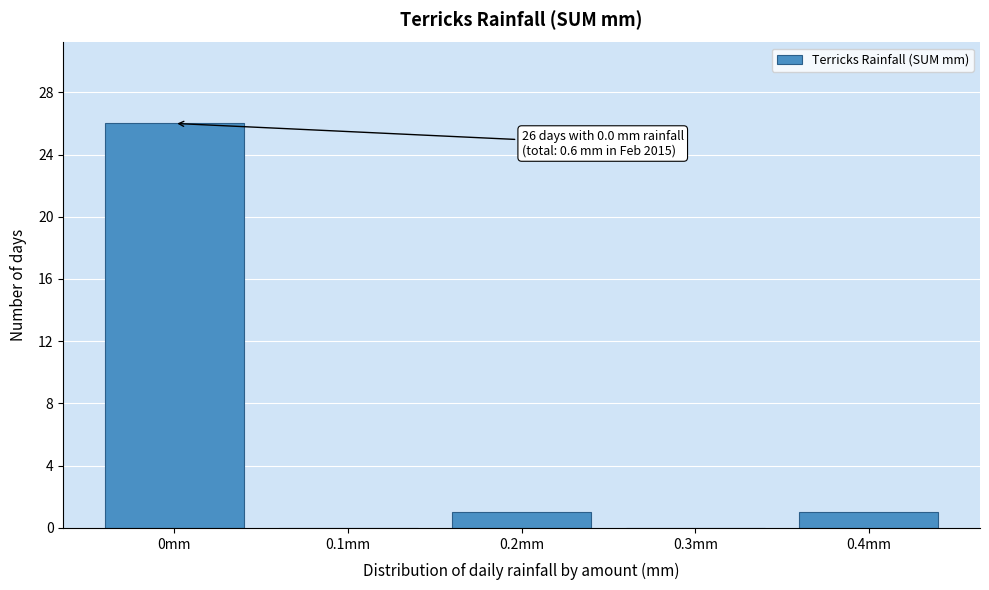

Which range on the x-axis has the tallest bar?

-0.05 to 0.05